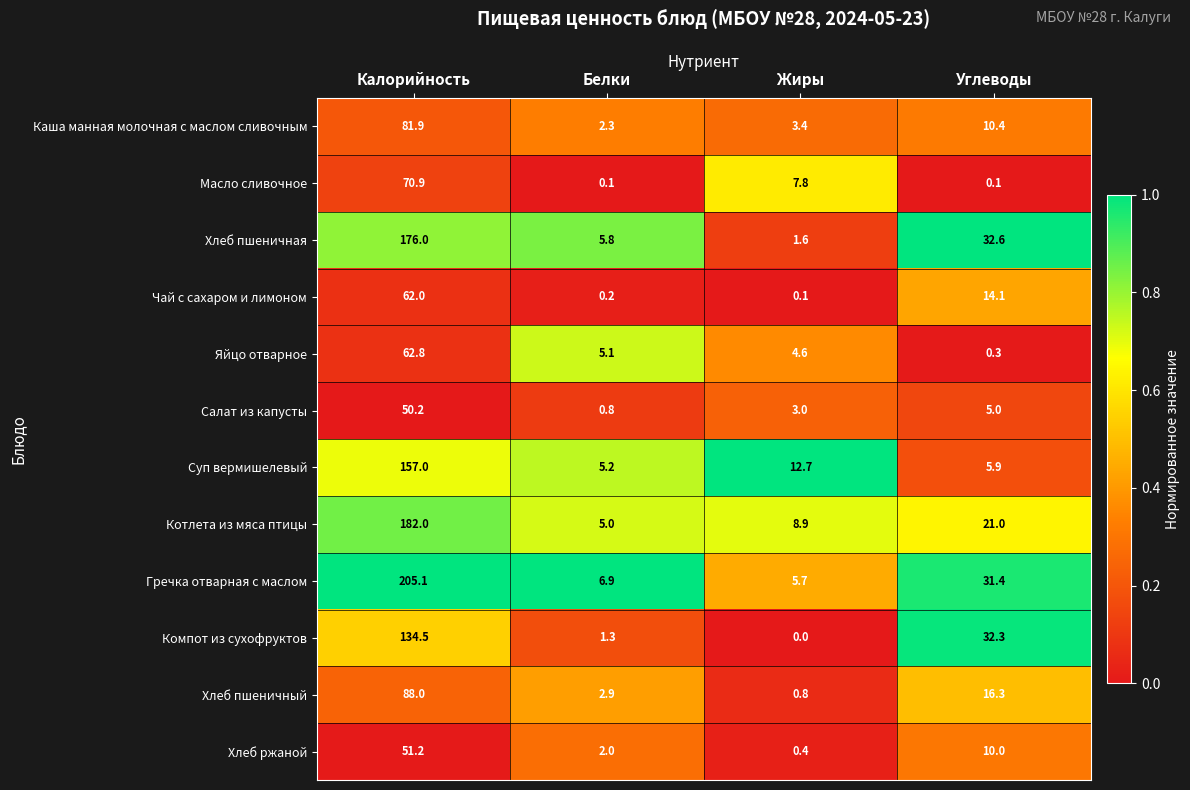

Which series has the largest range (max minus min)?

Гречка отварная с маслом